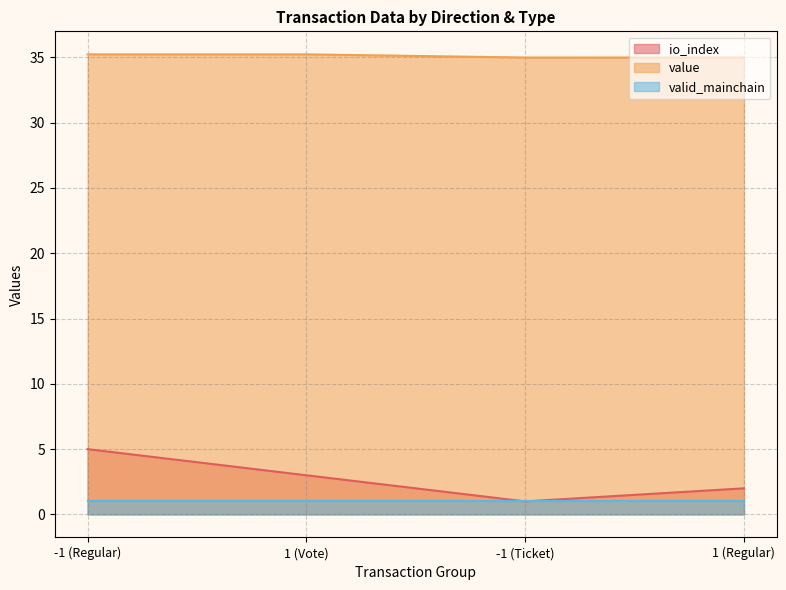

What is the total value across all series at -1 (Ticket)?

37.0